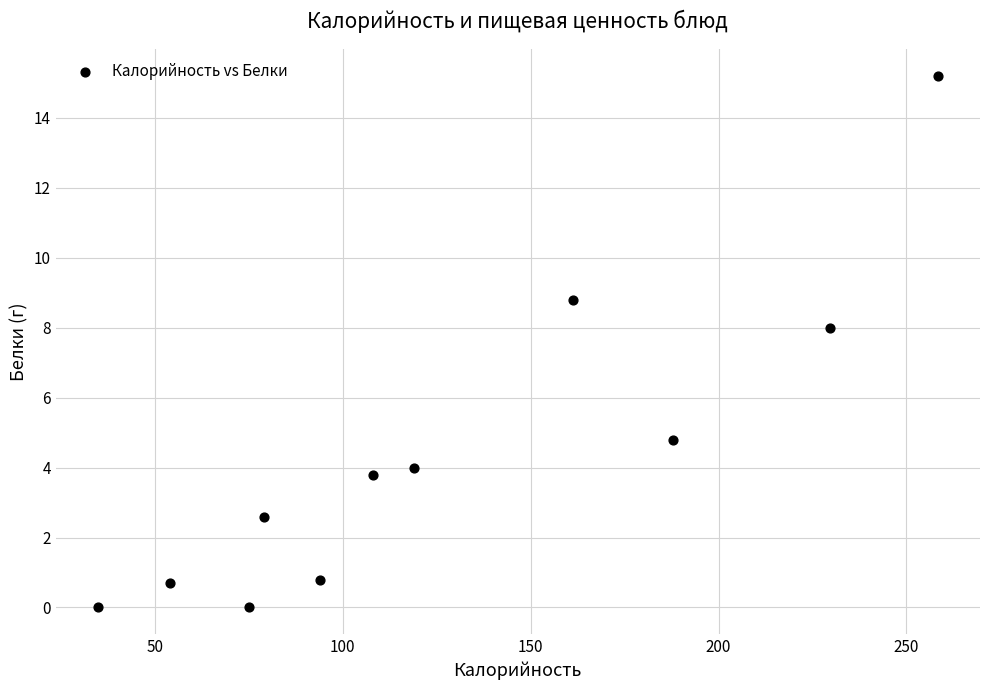

What Y value in the scatter plot is closest to 7?

8.0